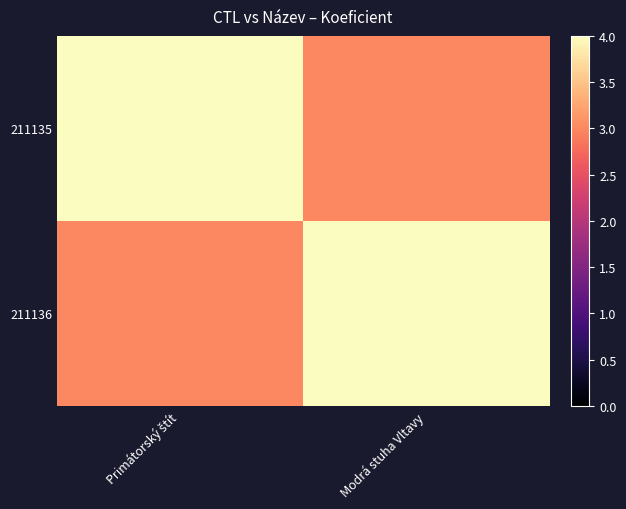

Reading left to right, extract all data points from this chart.

211135: Primátorský štít=4	Modrá stuha Vltavy=3
211136: Primátorský štít=3	Modrá stuha Vltavy=4